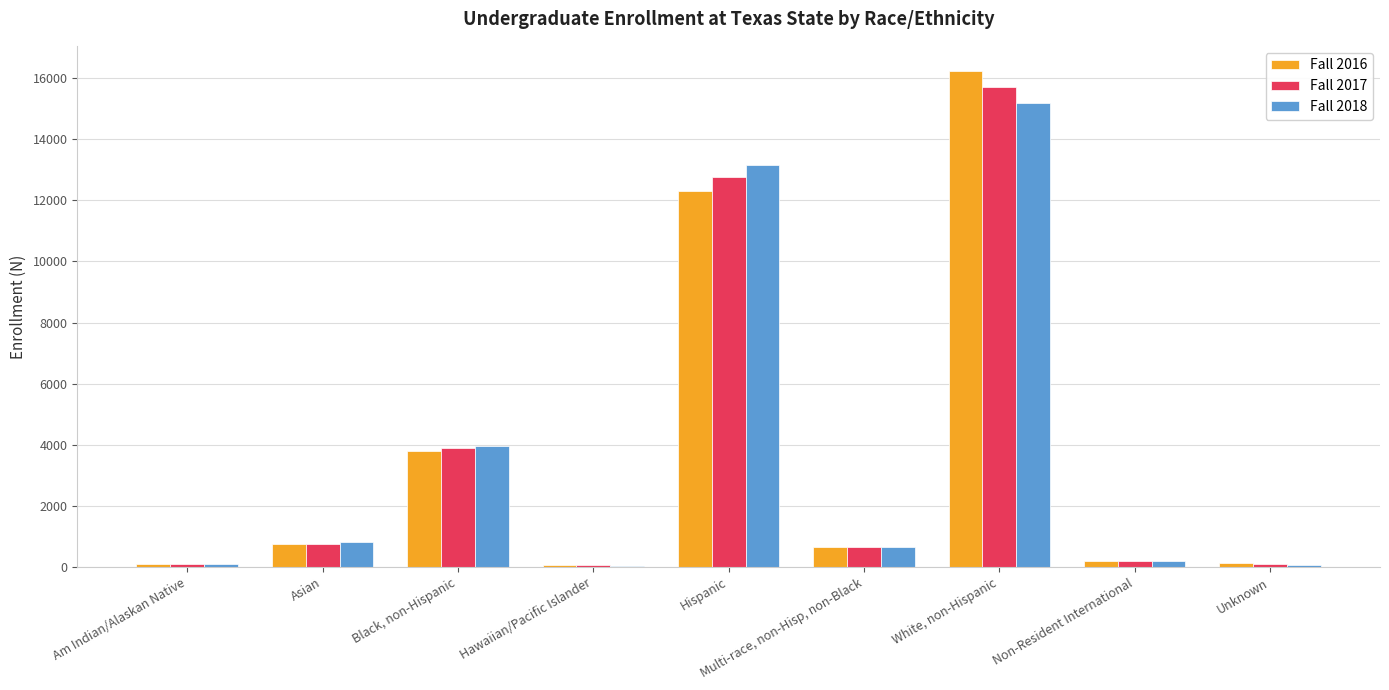

What is the total value across all series at Hawaiian/Pacific Islander?

161